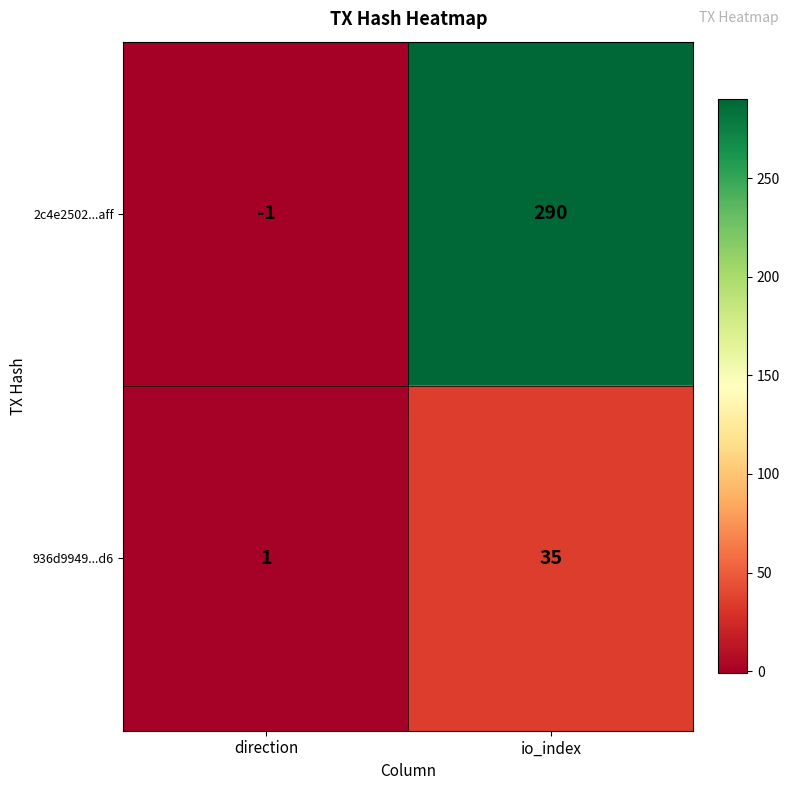

Rank the series by their maximum value, from highest to lowest.

2c4e2502...aff, 936d9949...d6